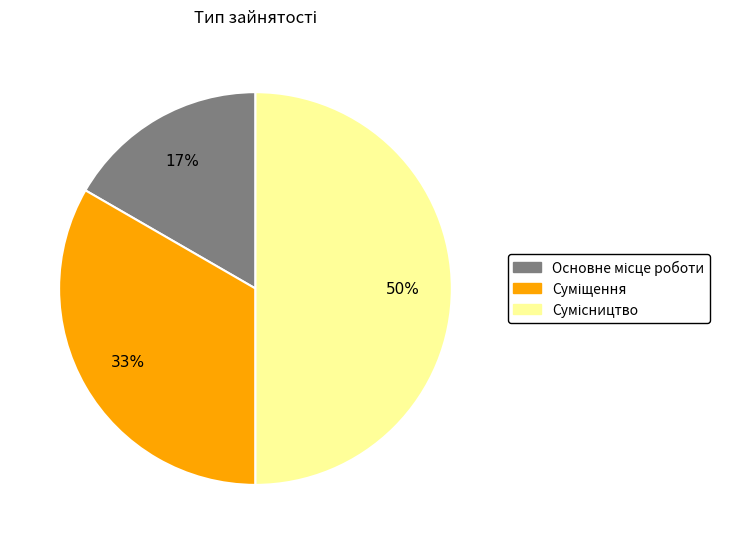

To the nearest percent, what is the average slice percentage?

33%